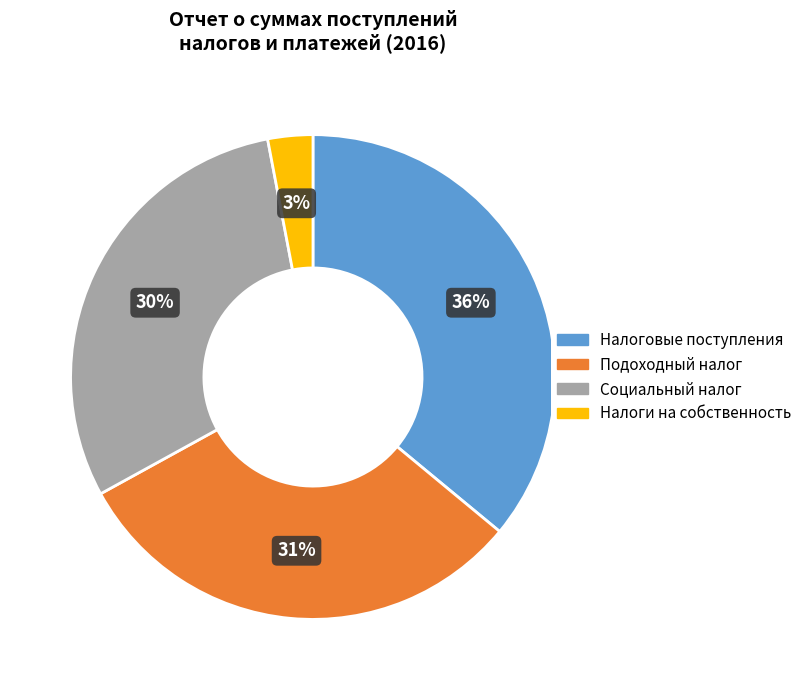

To the nearest percent, what is the average slice percentage?

25%